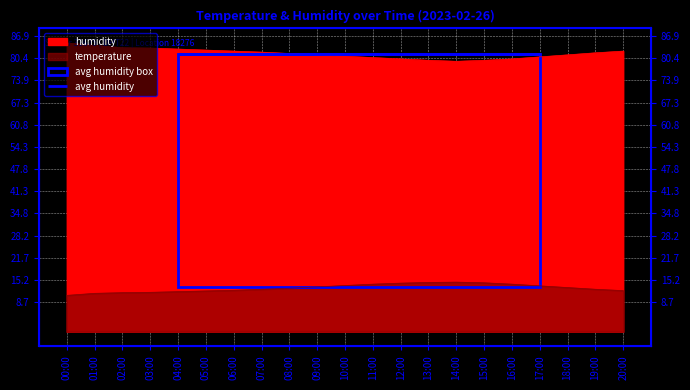

At which category is the sum across all series the highest?

00:00